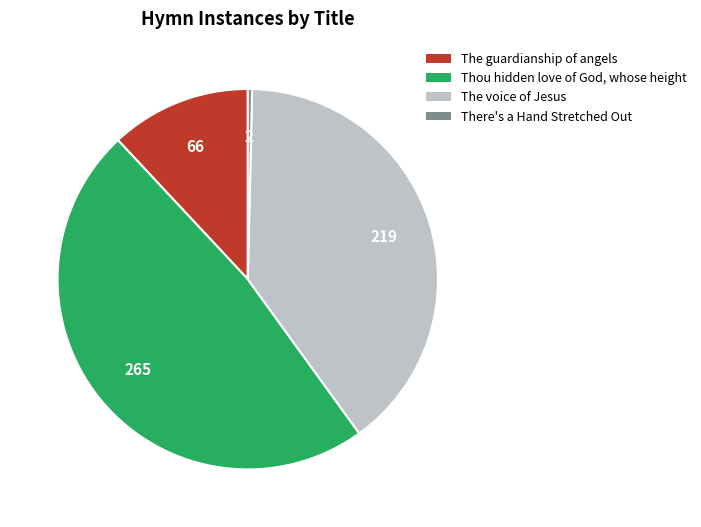

Does The guardianship of angels represent more than half of the total?

No